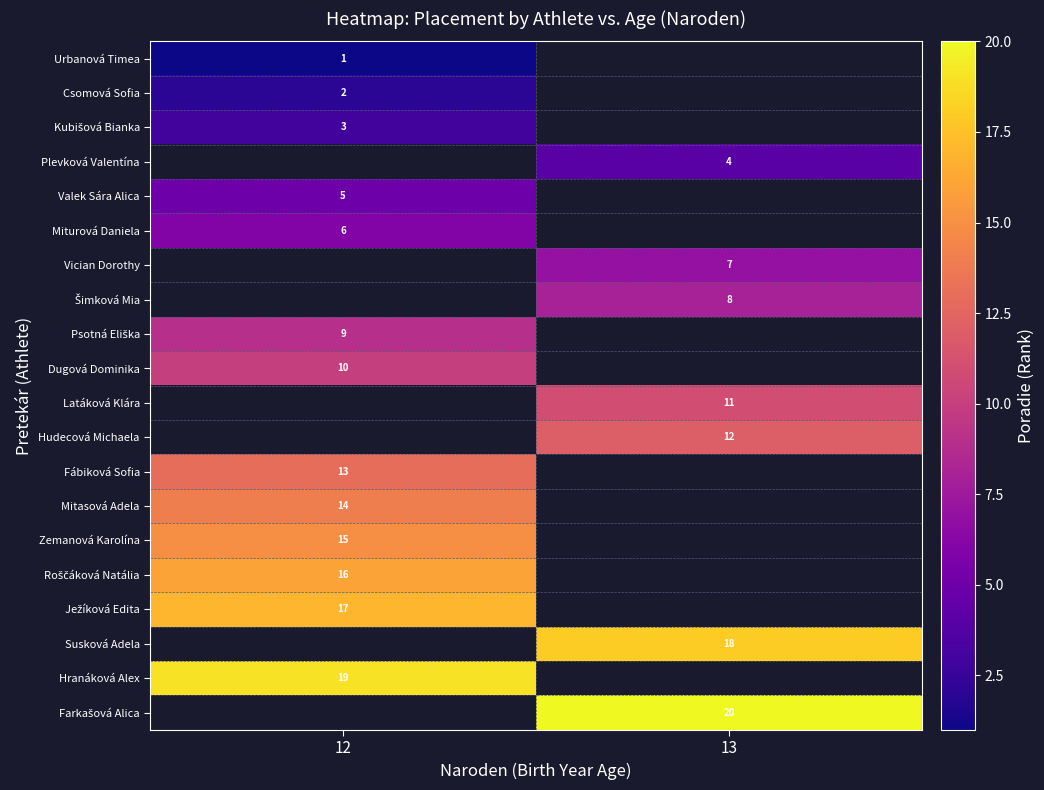

How many distinct data groups are displayed?

20